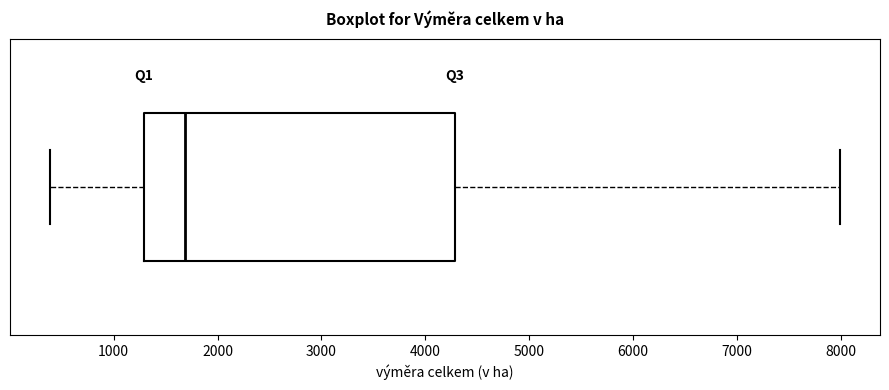

Read this box plot against the x-axis: the position of the median line, the range covered by the box, and the ends of both whiskers. The values are not printed on the chart, so give them approximately, as read against the axis.

median 1700, box 1300 to 4300, whiskers 400 to 8000